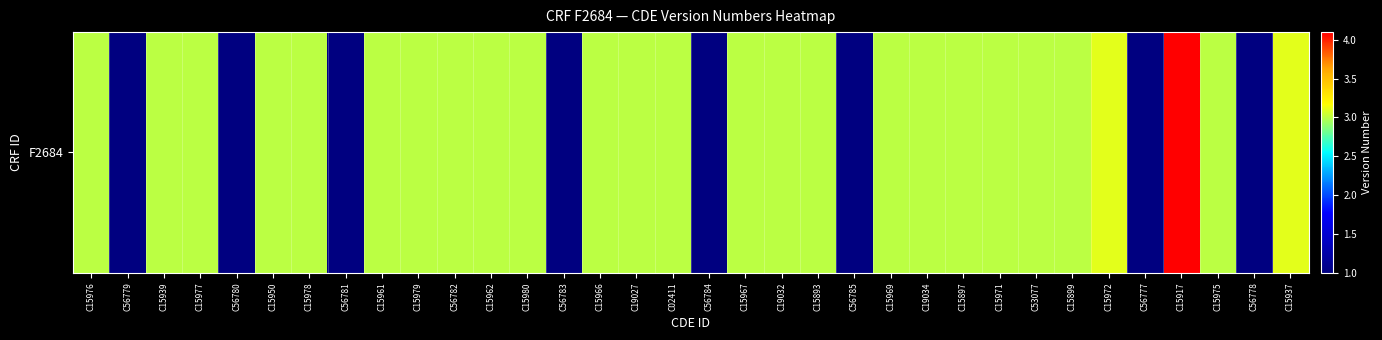

Where is the data nearest to the value 2?

C15976